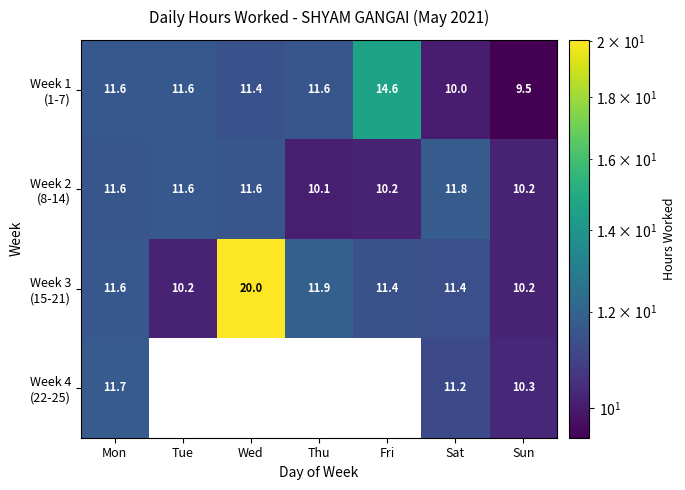

Which category has the highest value in the Week 3 (15-21) series?

Wed